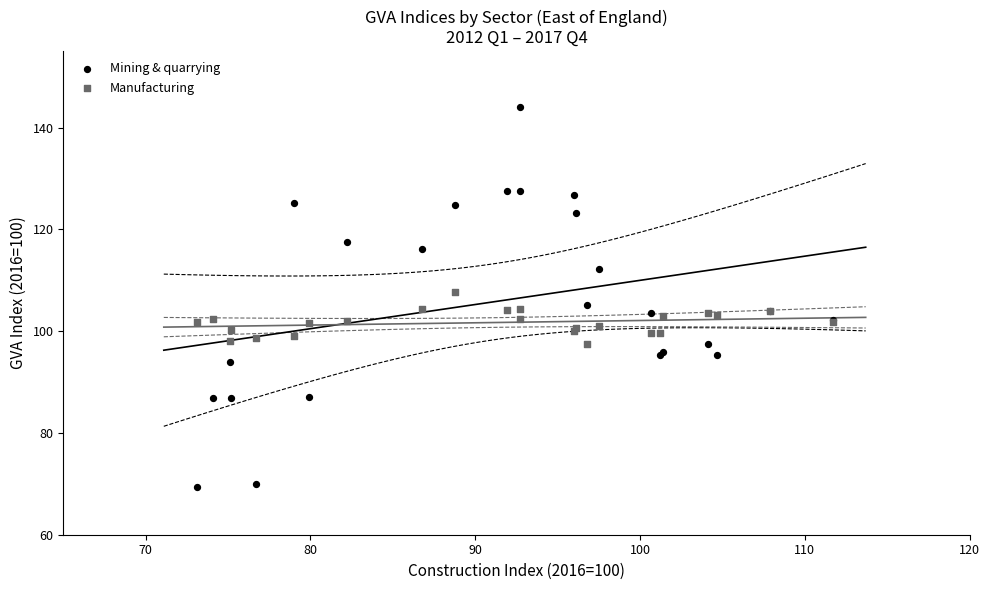

What are all the series names shown in the legend?

Mining & quarrying, Manufacturing